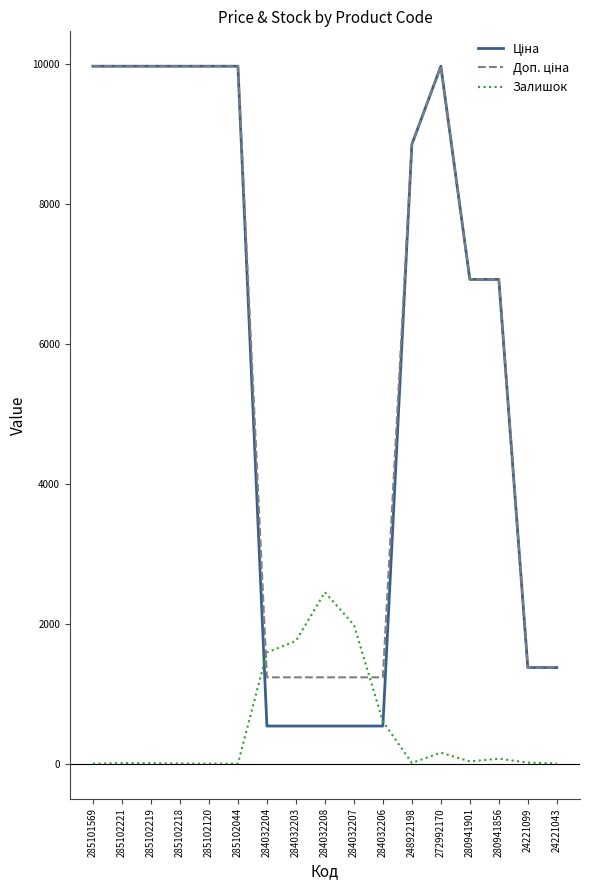

At which label is Залишок closest to 1226?

284032204